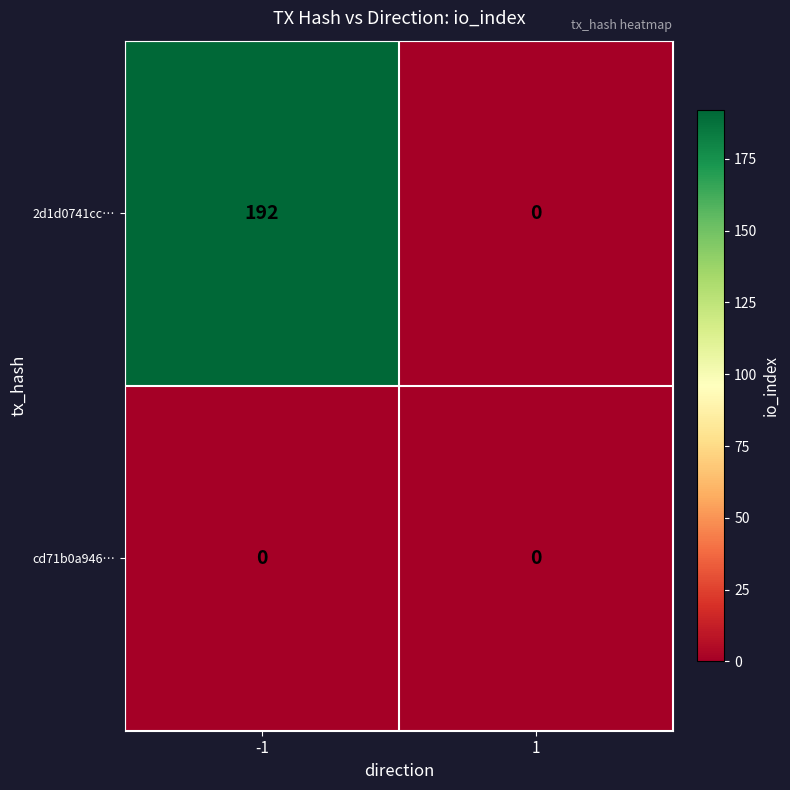

What is the difference between the highest and lowest values at -1?

192